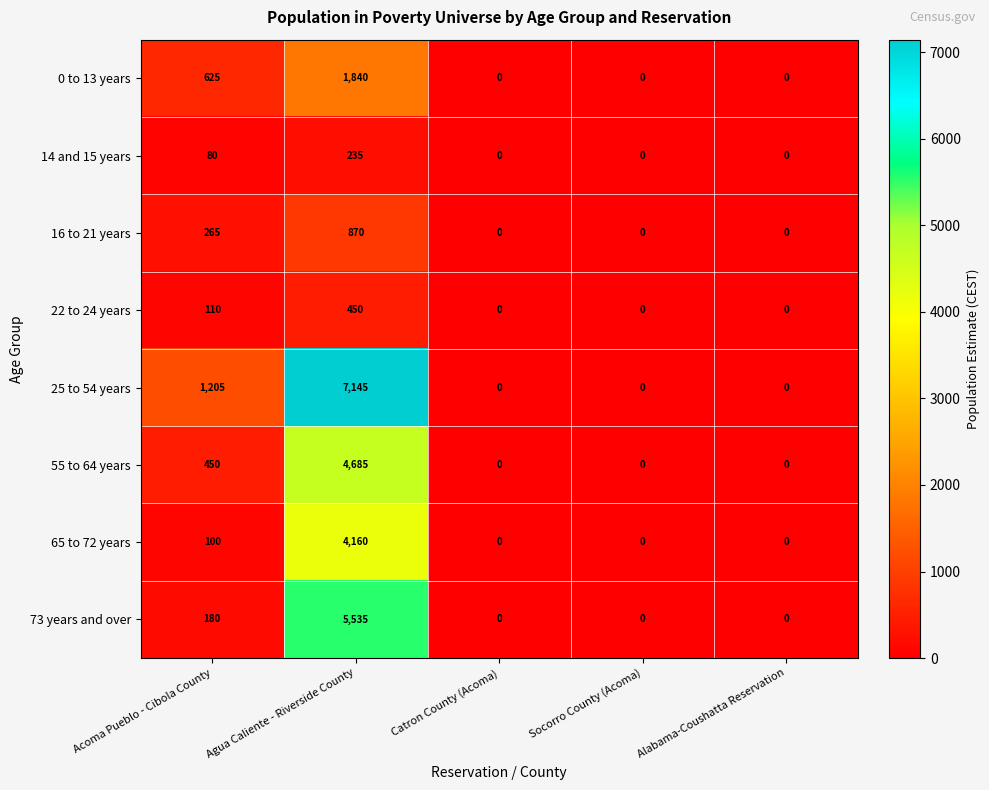

Which series has the largest total across all categories?

25 to 54 years